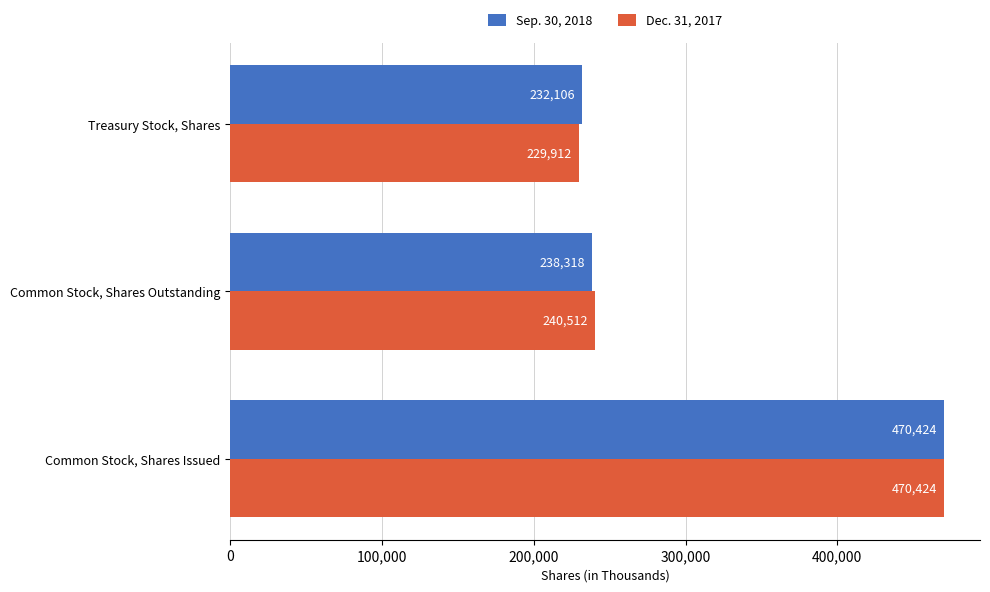

Which series changed the most between Common Stock, Shares Outstanding and Treasury Stock, Shares?

Dec. 31, 2017